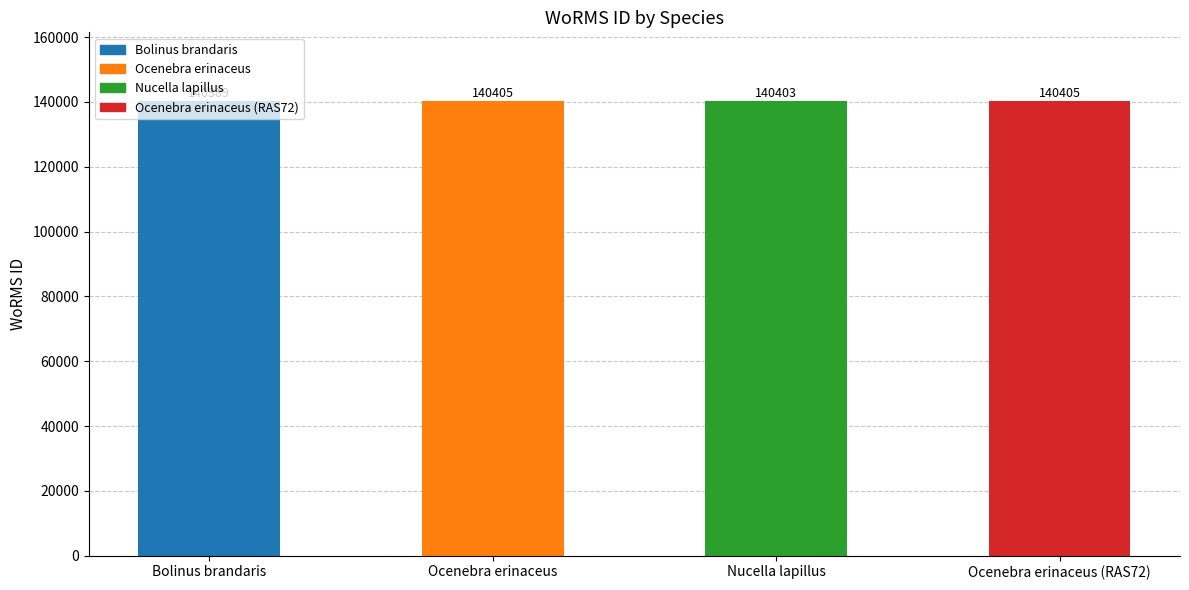

What is the value of the 1st bar from the left?

140389